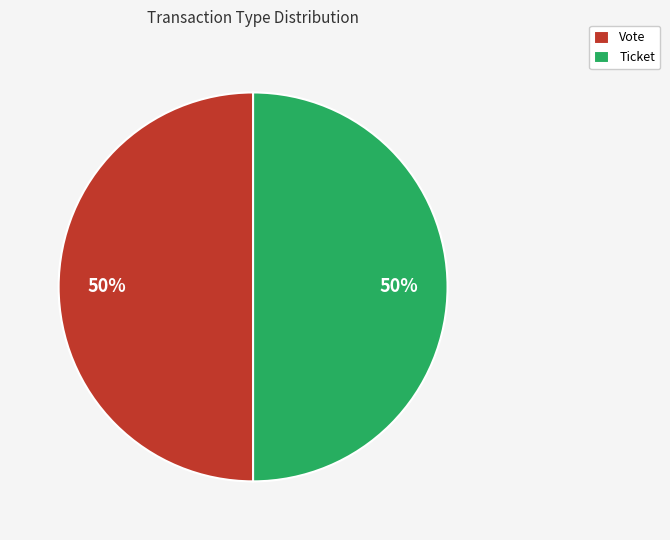

To the nearest percent, what is the difference between the largest and smallest slice percentages?

0%